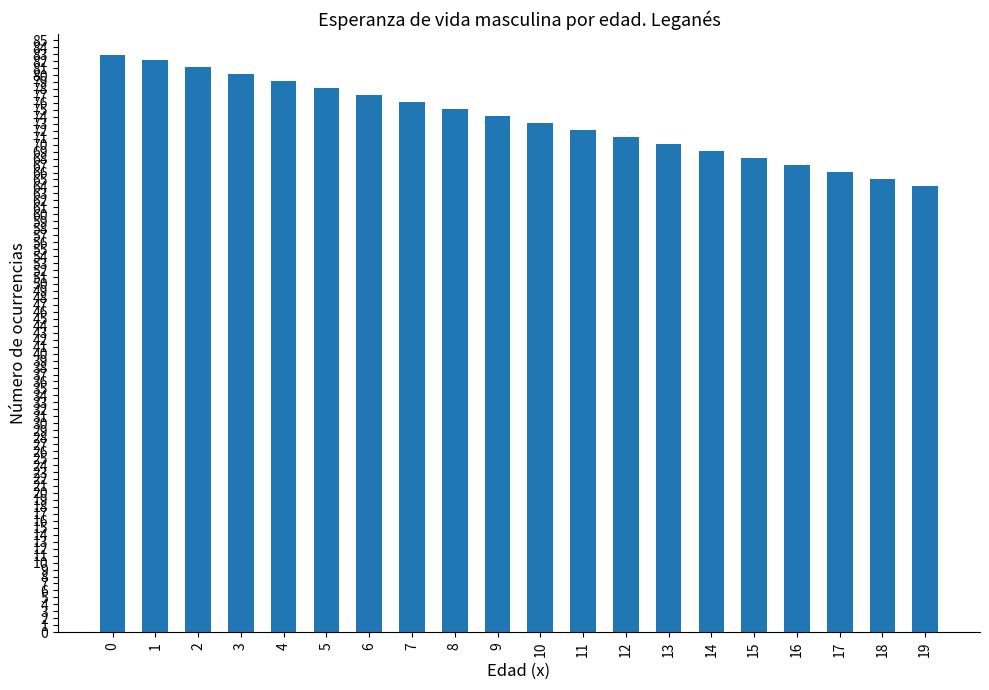

True or false: the data shows 42.3 at 8.

False